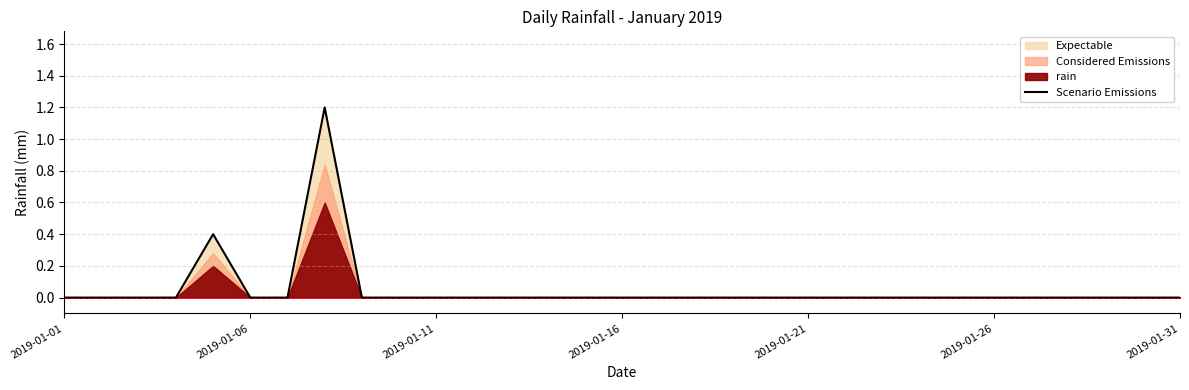

The Scenario Emissions series shows 0.0 at 2019-01-26. True or false?

True